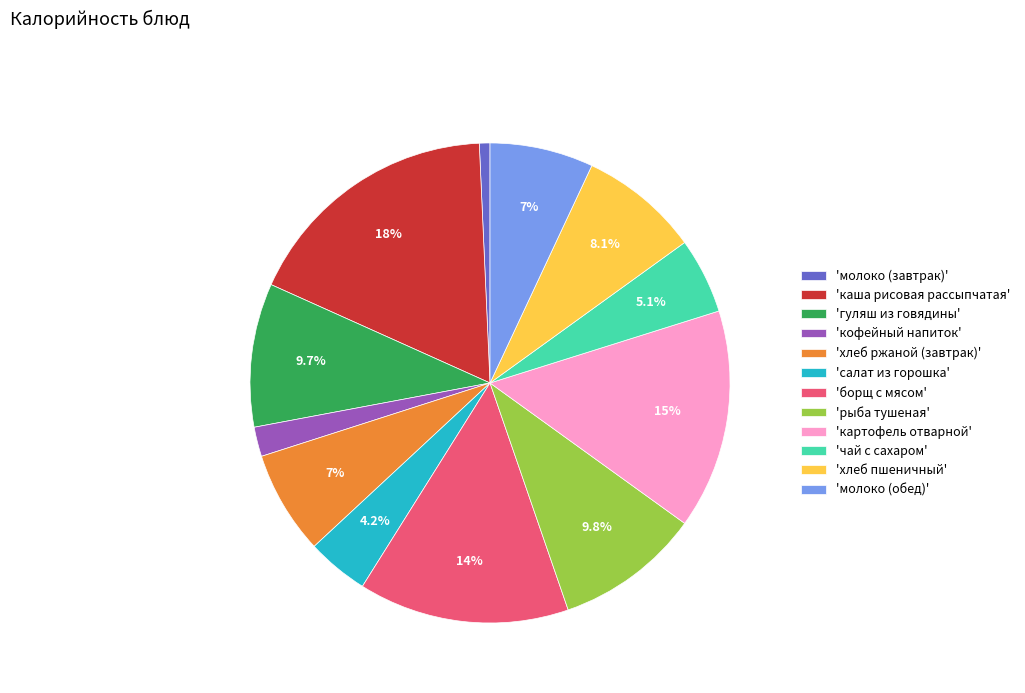

Which has a higher value, 'гуляш из говядины' or 'молоко (завтрак)'?

'гуляш из говядины'